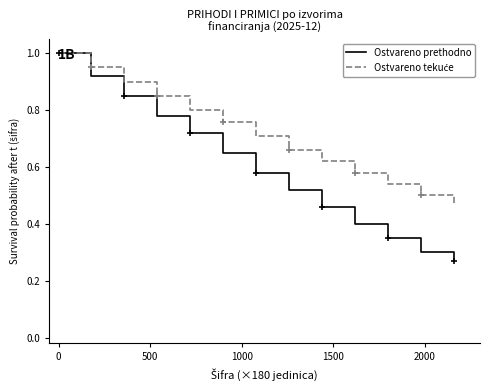

What is the average value of the Ostvareno tekuće series?

0.7